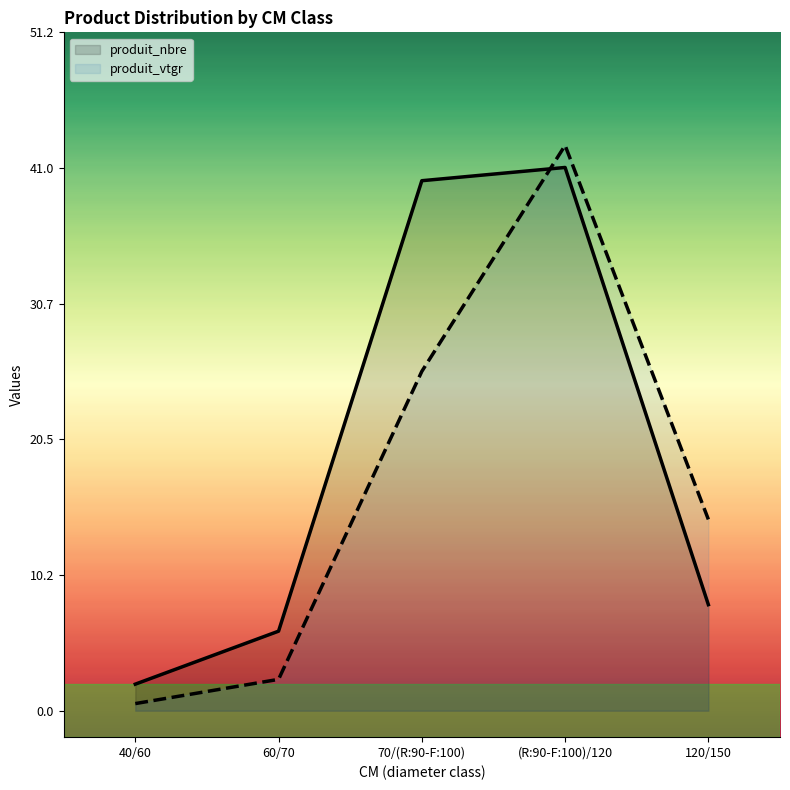

Reading left to right, what are all the values shown in this chart?

produit_nbre: 40/60=2.0	60/70=6.0	70/(R:90-F:100)=40.0	(R:90-F:100)/120=41.0	120/150=8.0
produit_vtgr: 40/60=0.5	60/70=2.4	70/(R:90-F:100)=25.6	(R:90-F:100)/120=42.7	120/150=14.4